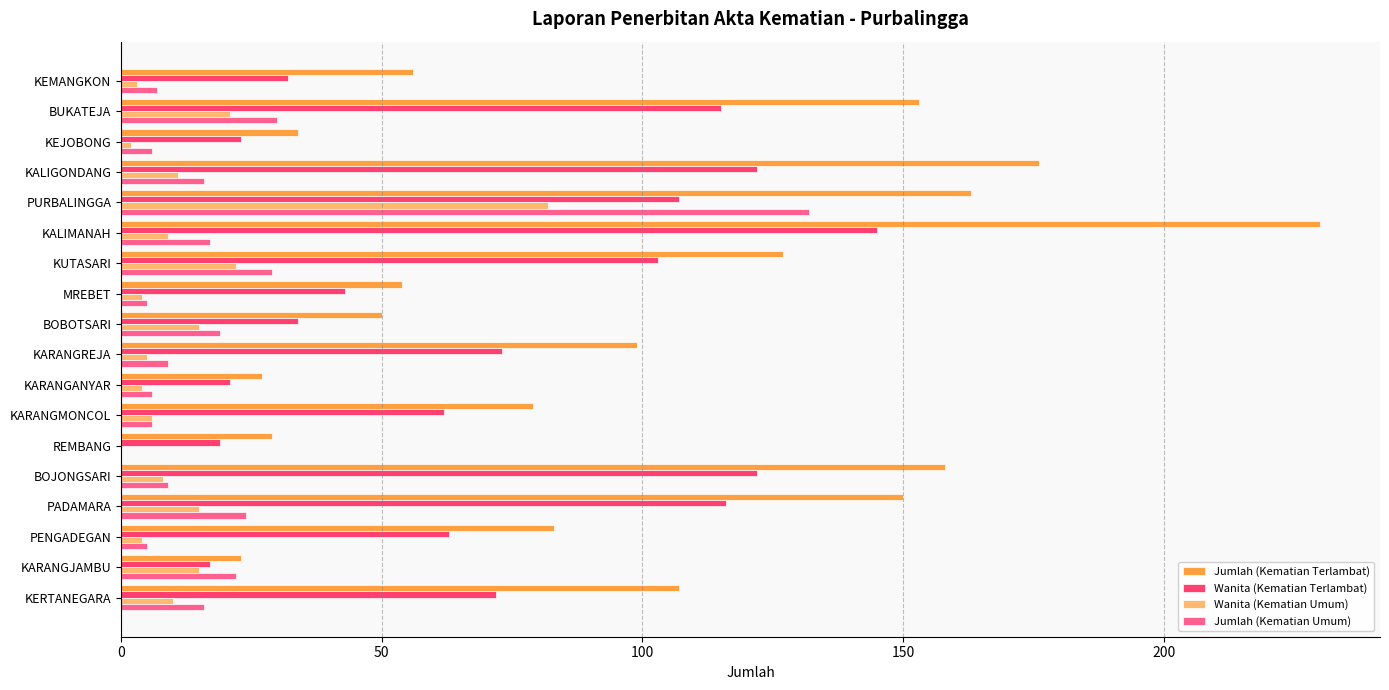

What is the sum of all Jumlah (Kematian Umum) values?

358